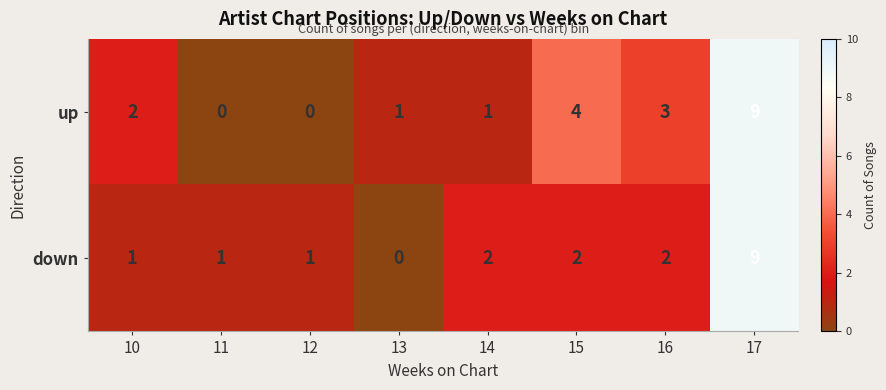

Count the number of categories in the chart.

8